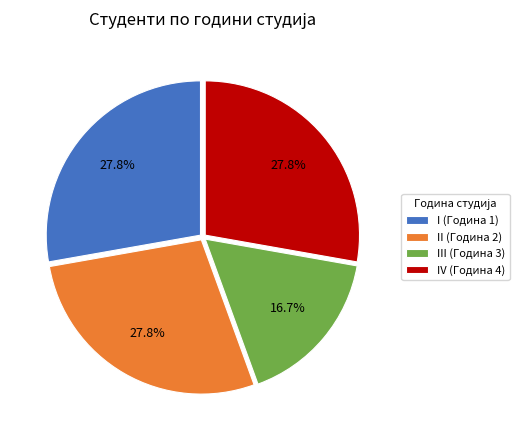

What is the ratio of the value at III (Година 3) to the value at IV (Година 4)?

0.6